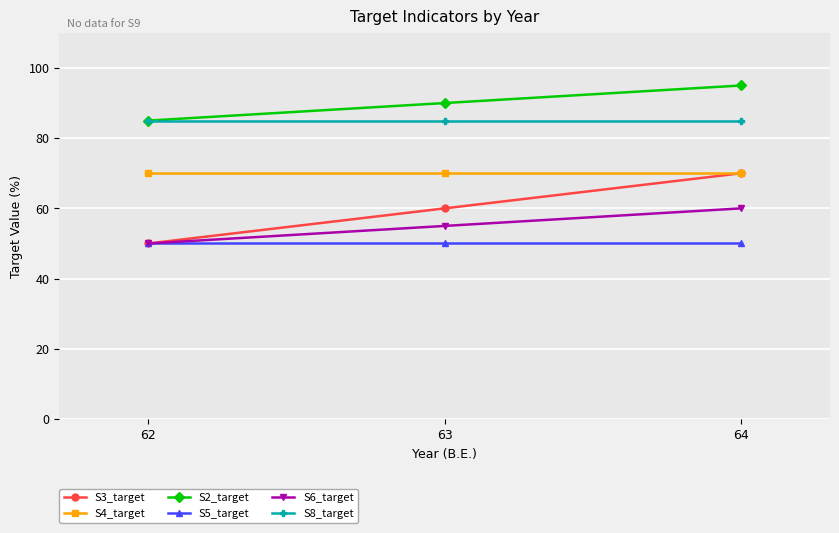

What is the spread (max minus min) of values at 62?

35